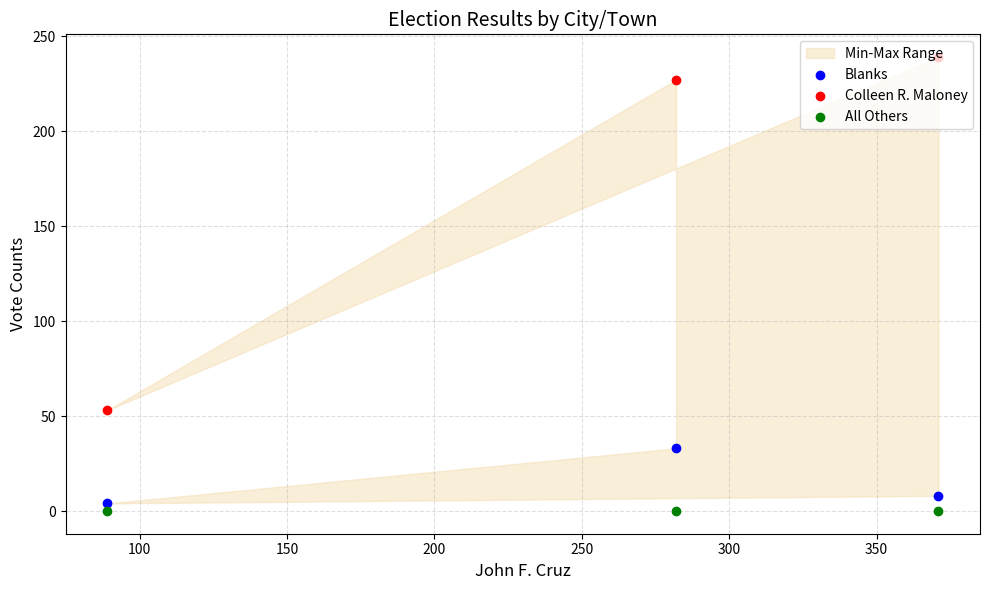

Which series contains the lowest Y value?

All Others